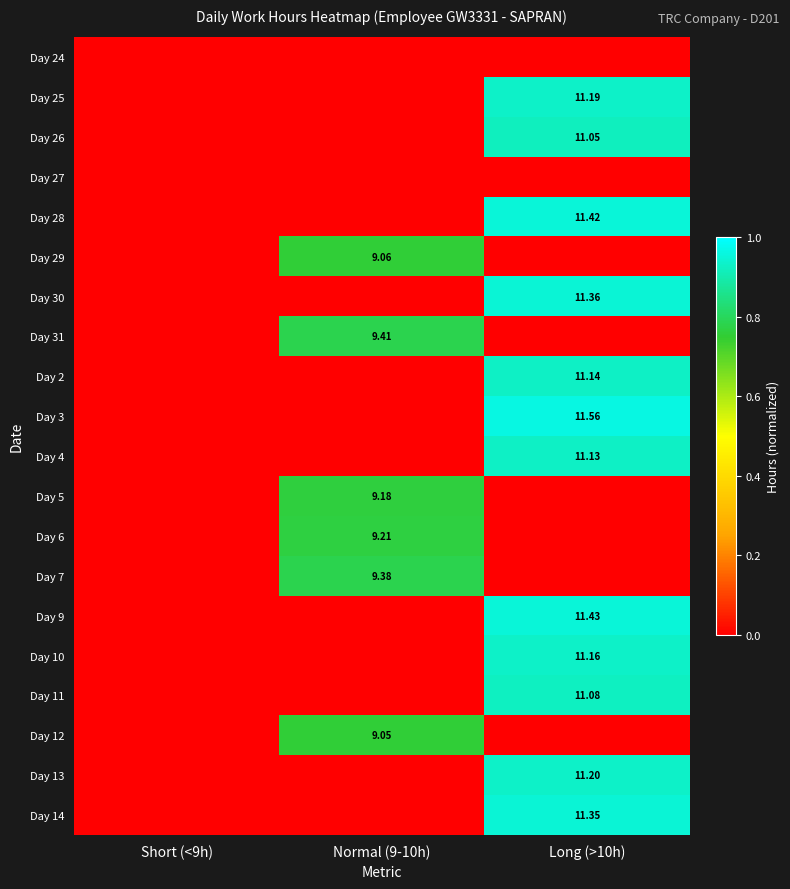

Where is Day 28 nearest to the value 0?

Short (<9h)